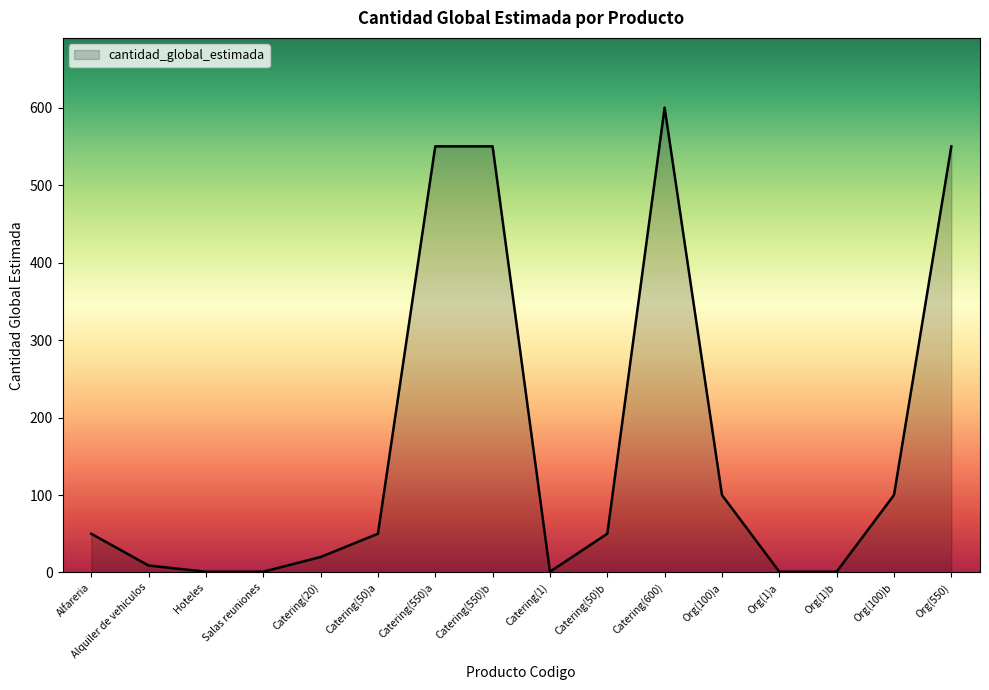

The value at Org(550) is 283. True or false?

False